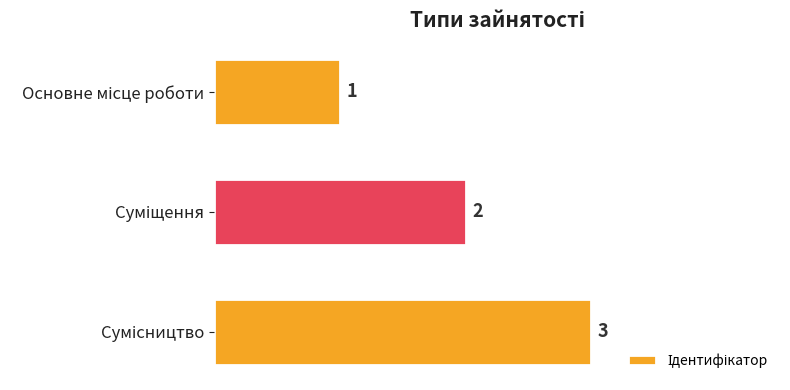

What is the greatest value displayed?

3